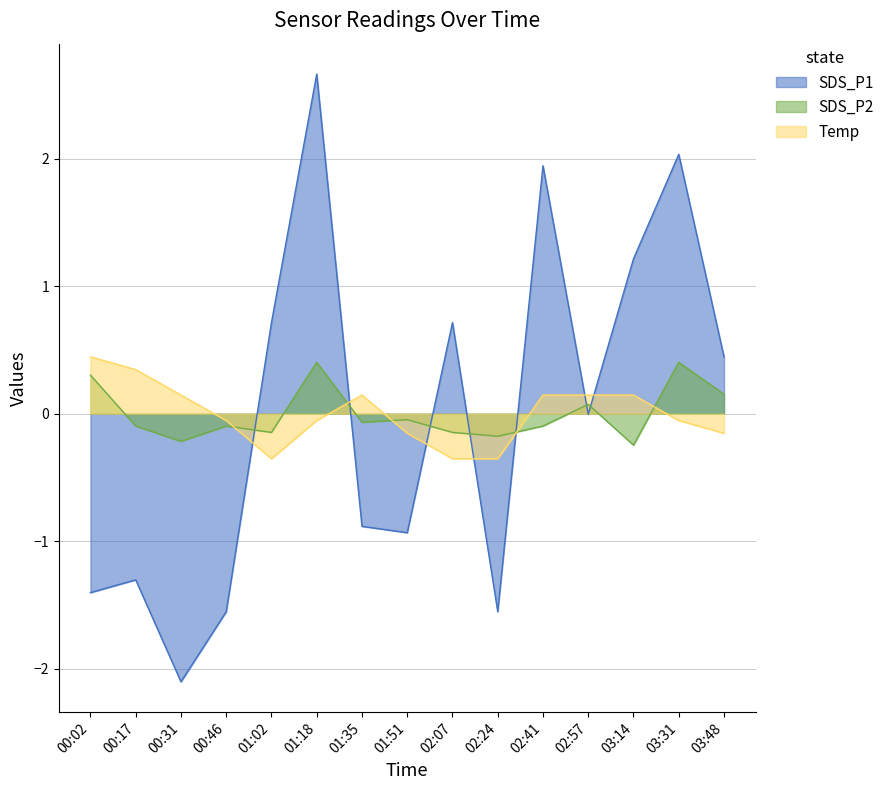

How many lines are shown in the chart?

3